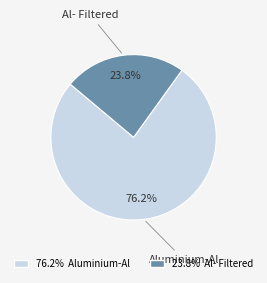

How many slices are in this pie chart?

2